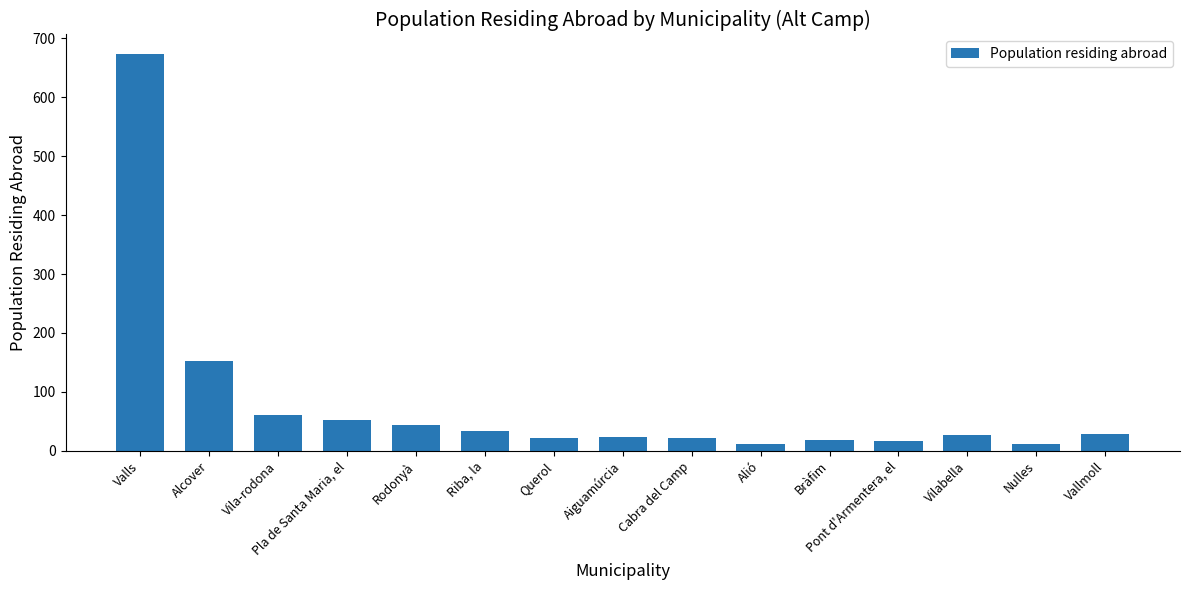

What value does the data have at Querol, to the nearest 10?

20